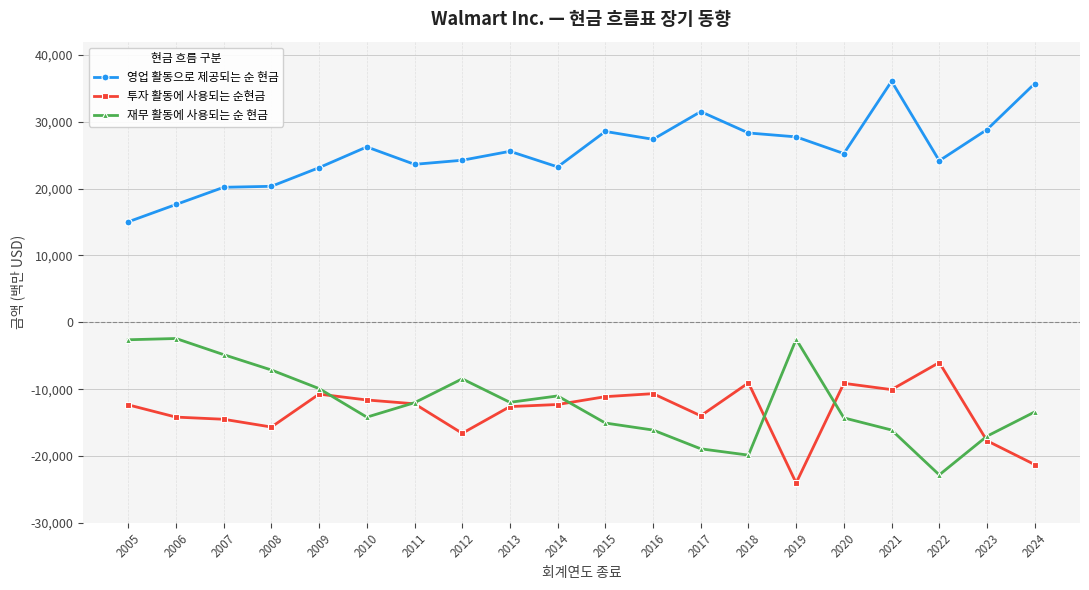

In 재무 활동에 사용되는 순 현금, how many points are lower than both neighbors (excluding endpoints)?

4